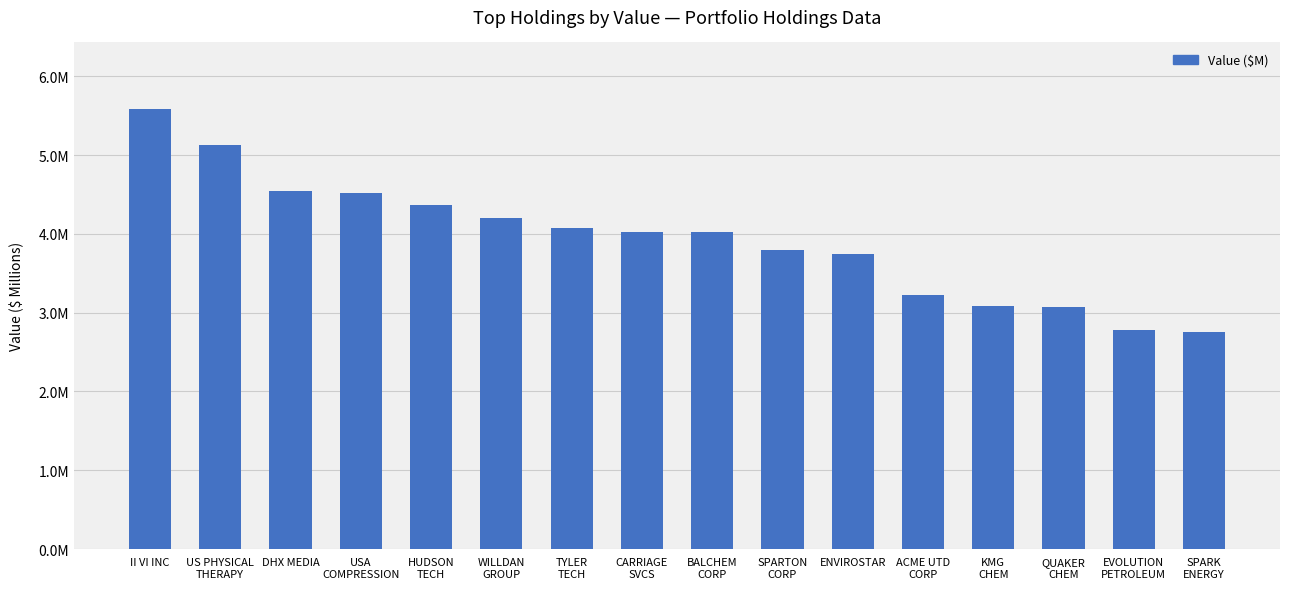

Are the bars horizontal?

No